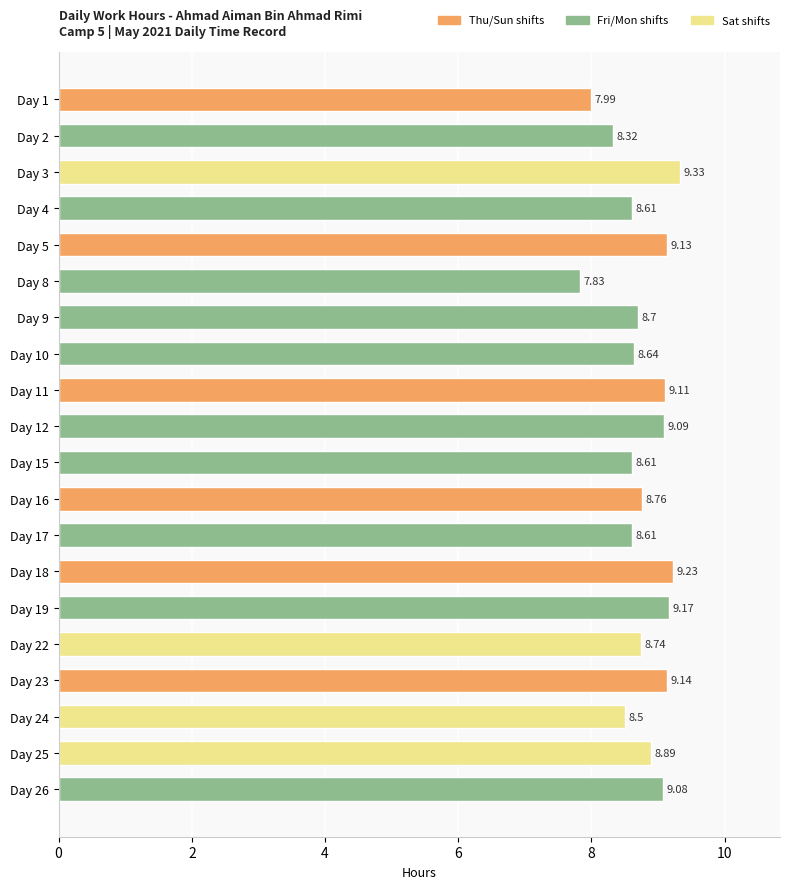

What is the difference between the values at Day 19 and Day 24?

0.7